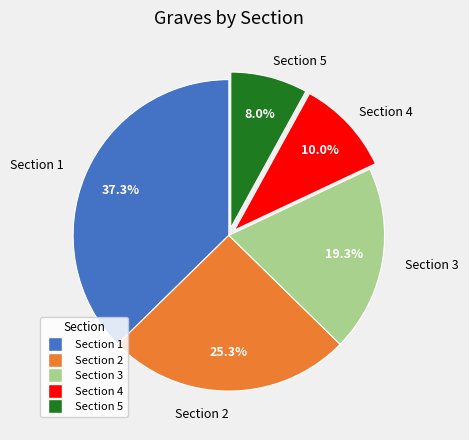

How many segments does this pie chart have?

5